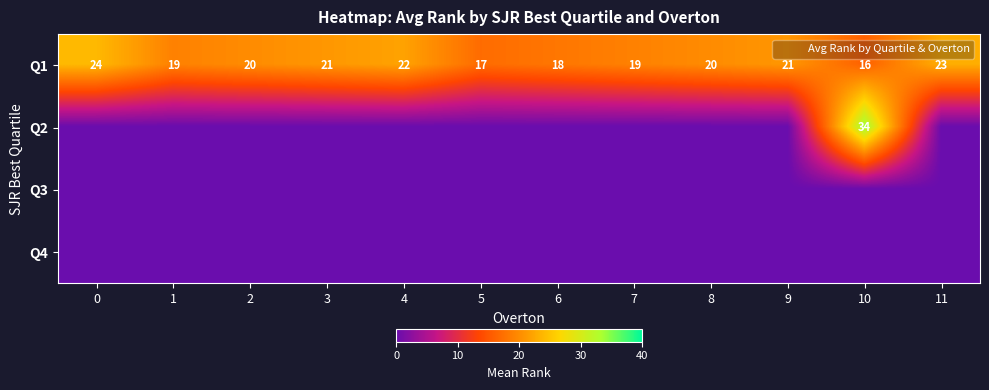

The Q2 series shows 34 at 10. True or false?

True